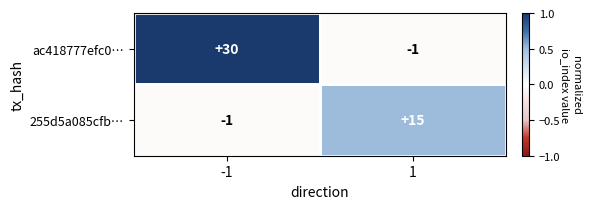

The value of 255d5a085cfb… at -1 is -2. True or false?

False